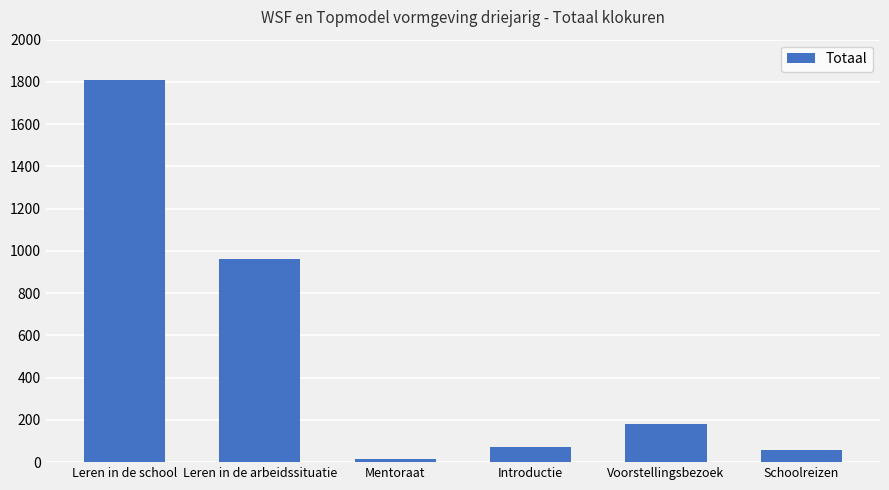

What is the label of the 6th bar from the left?

Schoolreizen